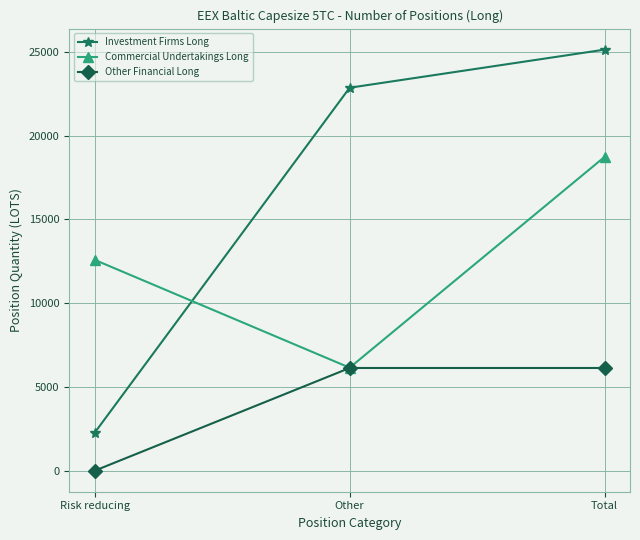

What is the minimum value for Commercial Undertakings Long?

6146.8